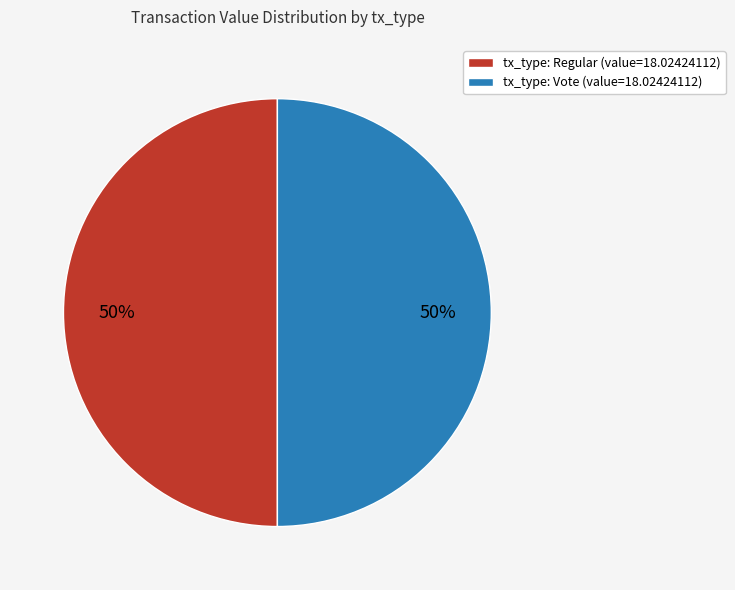

What percentage is the tx_type: Regular (value=18.02424112) slice, to the nearest percent?

50%